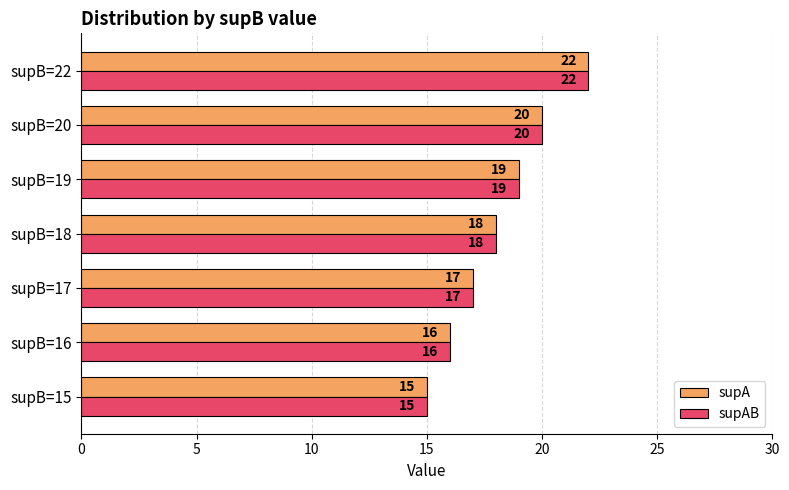

List the labels in order of supA value, smallest first.

supB=15, supB=16, supB=17, supB=18, supB=19, supB=20, supB=22